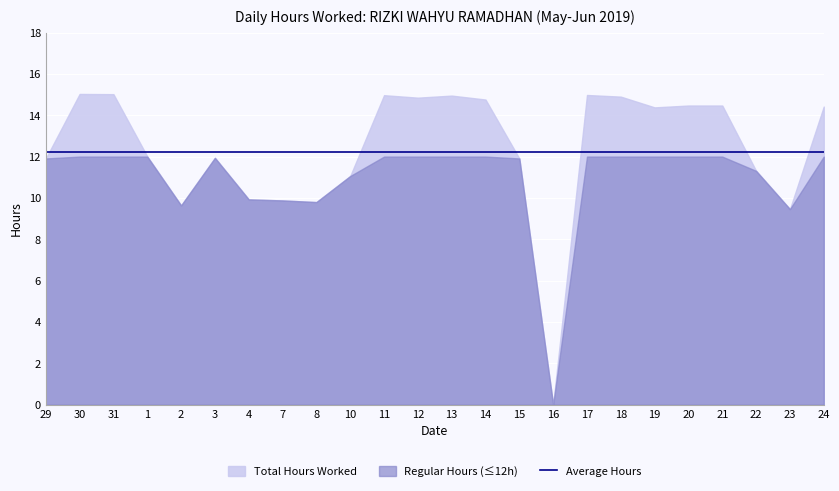

What is the sum of all Hours Worked values?

296.1